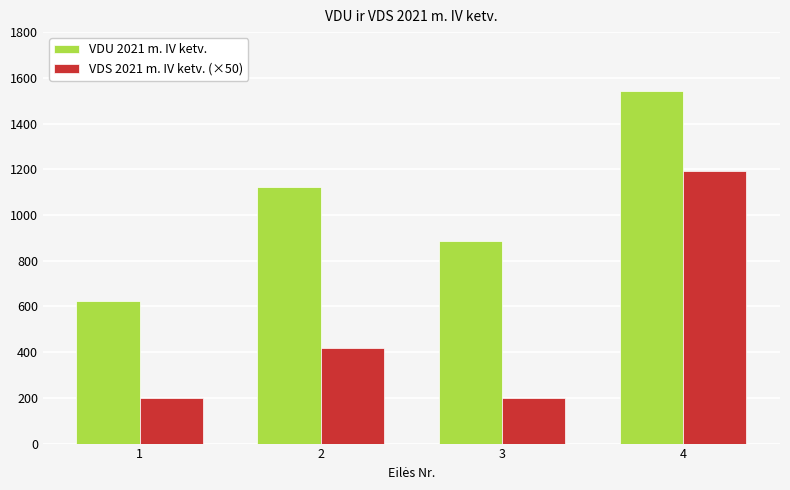

Which series has the largest total across all categories?

VDU 2021 m. IV ketv.